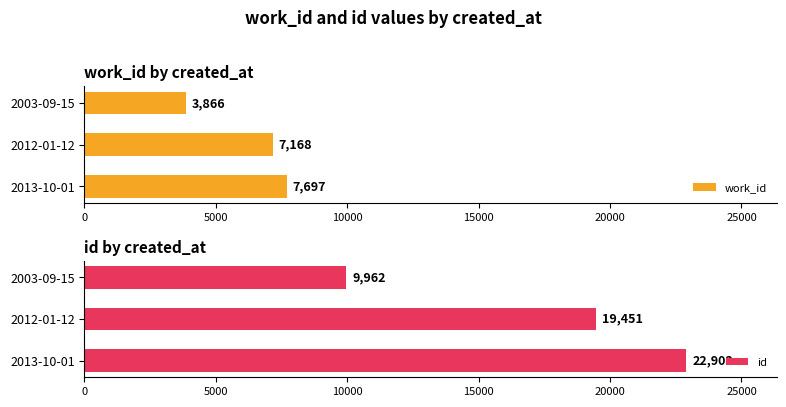

Are the bars horizontal?

Yes